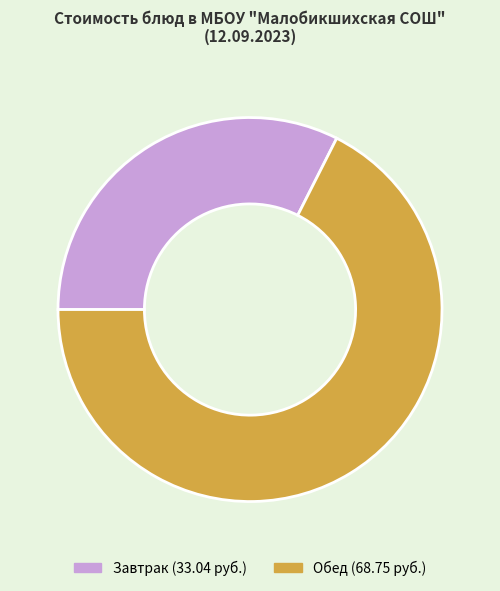

Does any single category account for the majority?

Yes